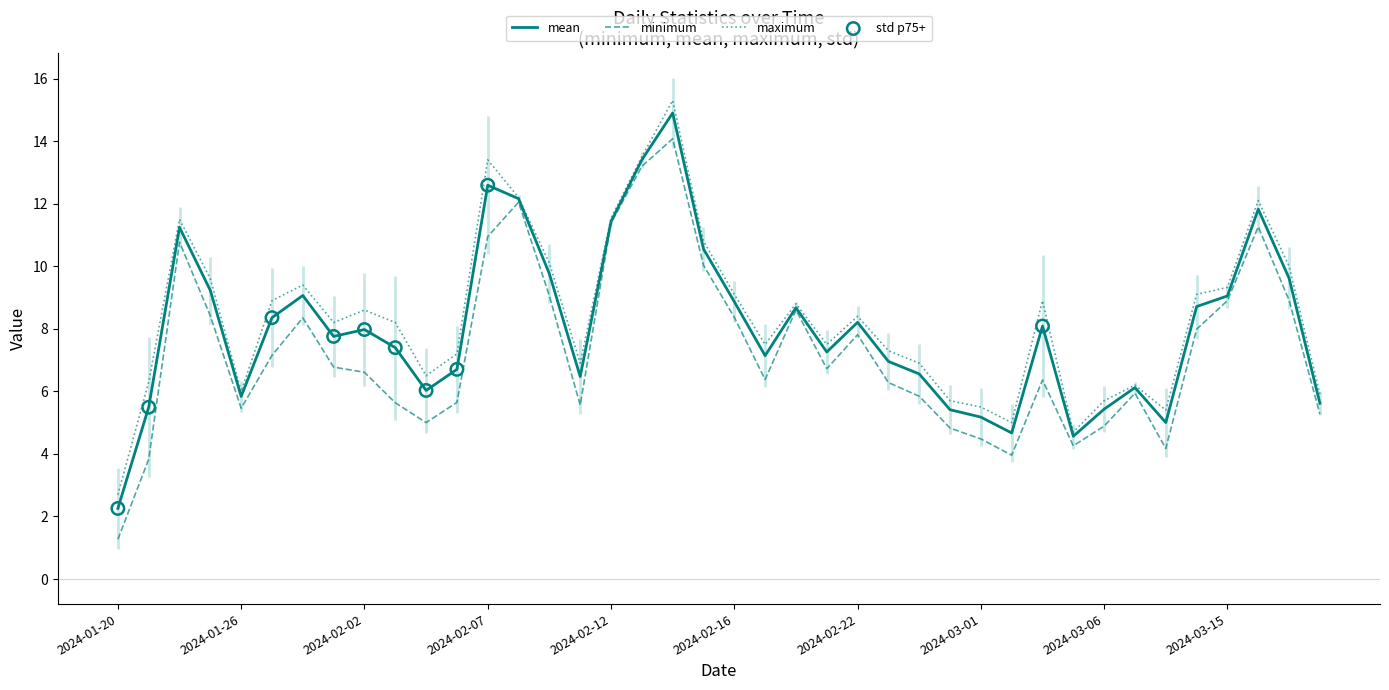

What is the highest value of the maximum series?

15.3